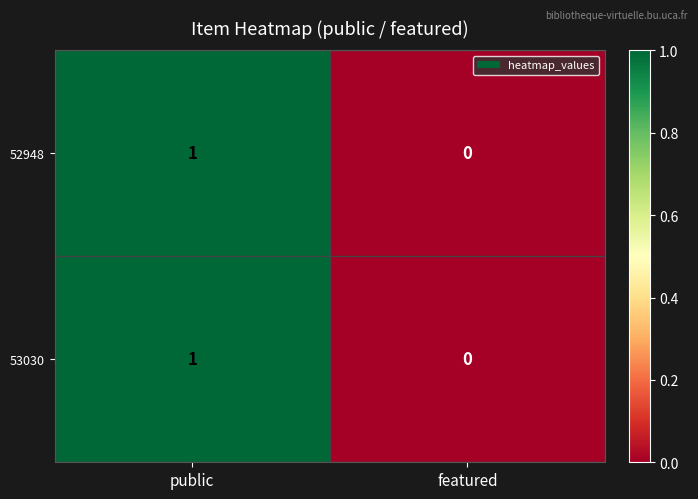

The 52948 series shows 1 at public. True or false?

True